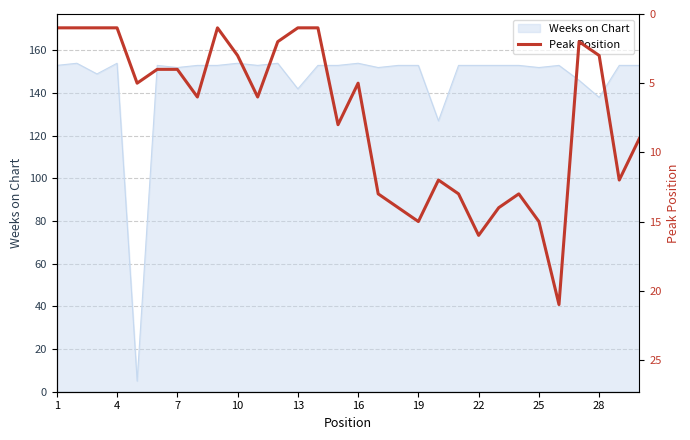

What is the maximum value for Weeks on Chart?

154